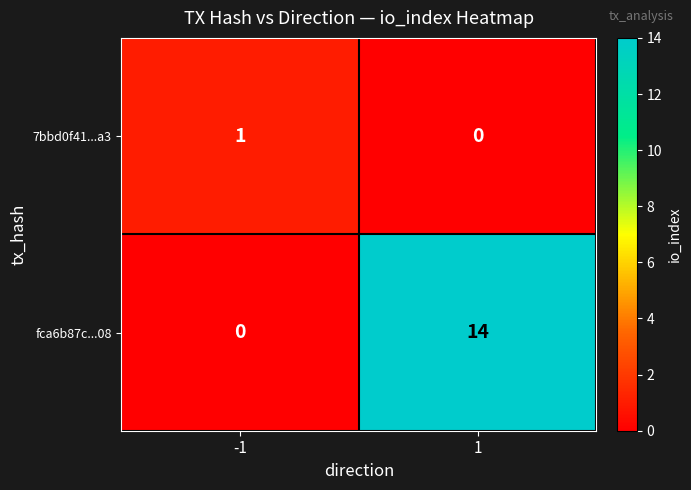

What is the difference between the highest and lowest values at -1?

1